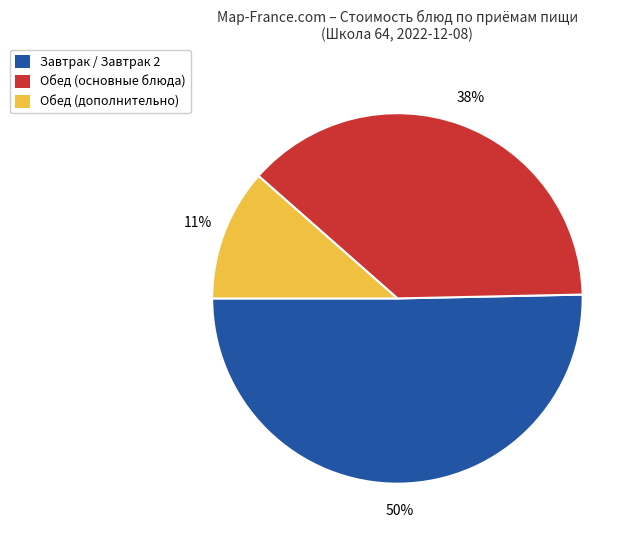

How many segments does this pie chart have?

3